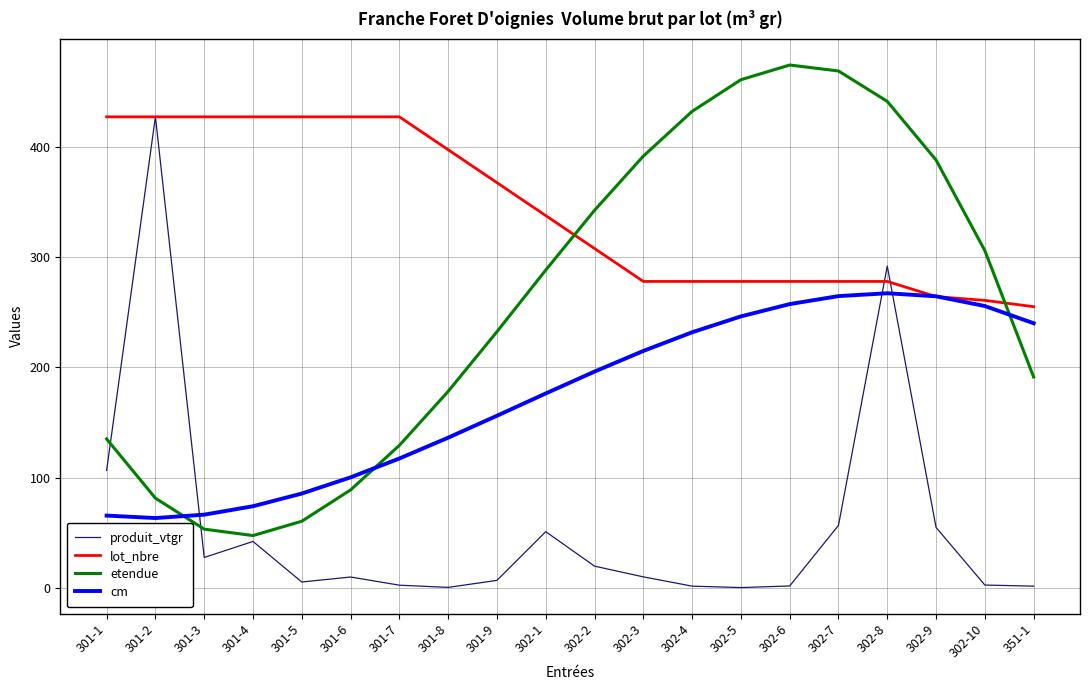

What position from the right is 302-2?

10